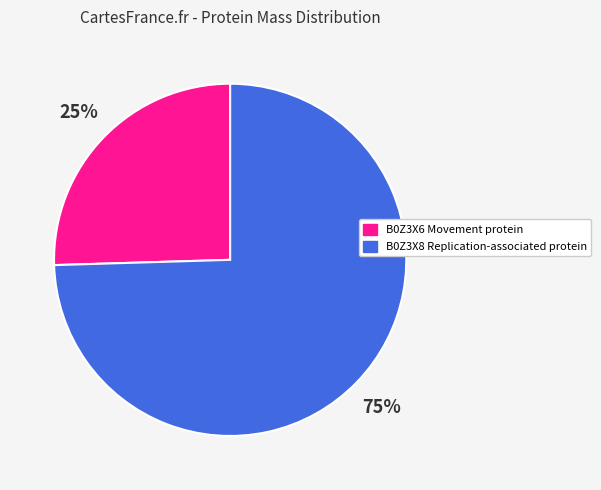

How many segments does this pie chart have?

2